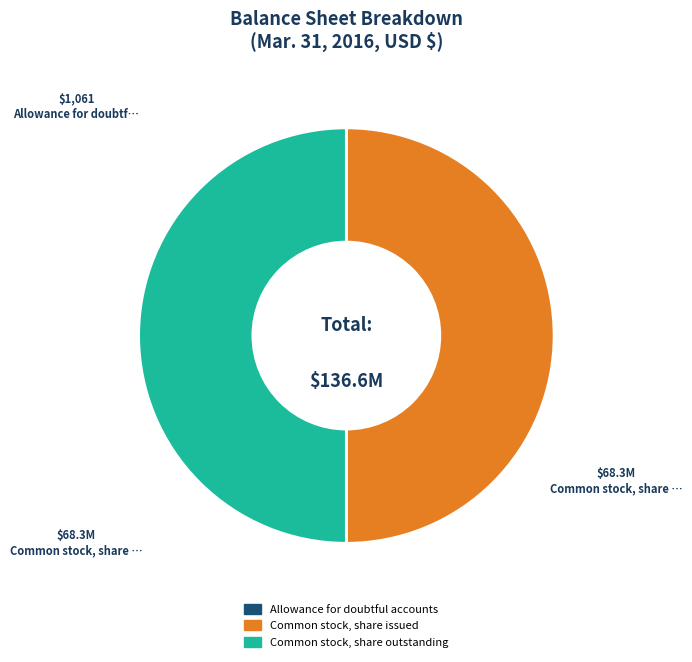

The Common stock, share issued slice represents 56% of the pie. True or false?

False